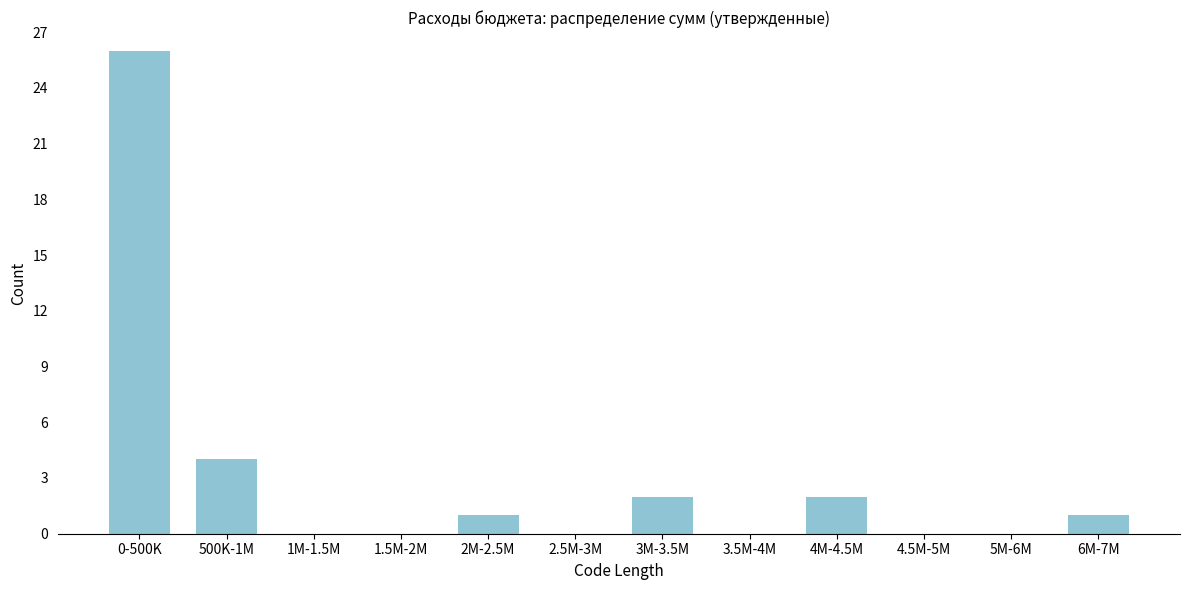

Reading left to right, extract all data points from this chart.

0-500K=26	500K-1M=4	1M-1.5M=0	1.5M-2M=0	2M-2.5M=1	2.5M-3M=0	3M-3.5M=2	3.5M-4M=0	4M-4.5M=2	4.5M-5M=0	5M-6M=0	6M-7M=1